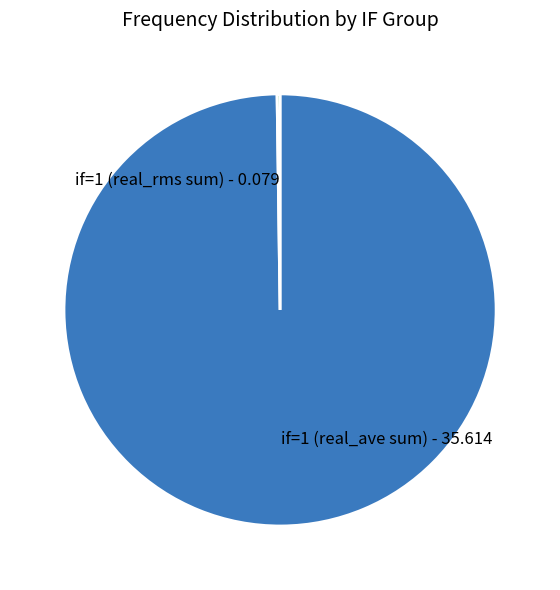

Is there a majority slice in this chart?

Yes